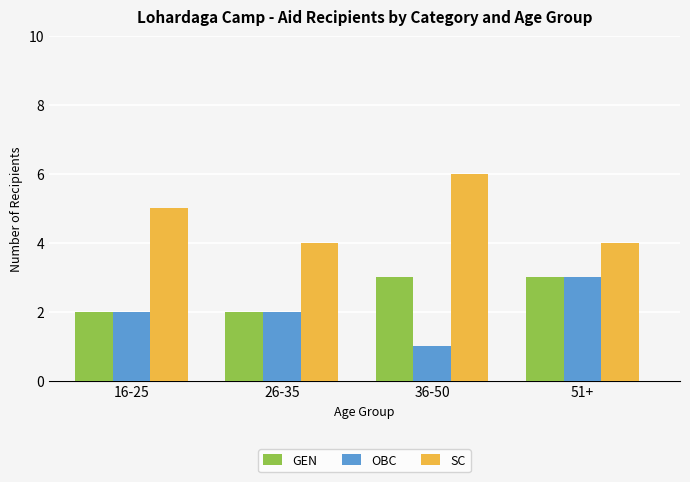

Reading left to right, list all the values displayed in this chart.

GEN: 2	2	3	3
OBC: 2	2	1	3
SC: 5	4	6	4